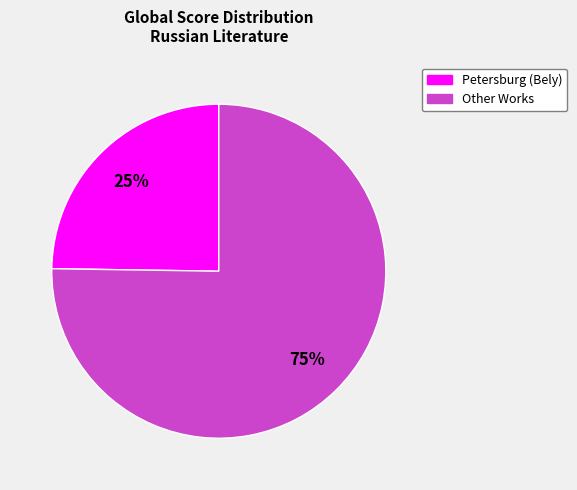

Is there a majority slice in this chart?

Yes